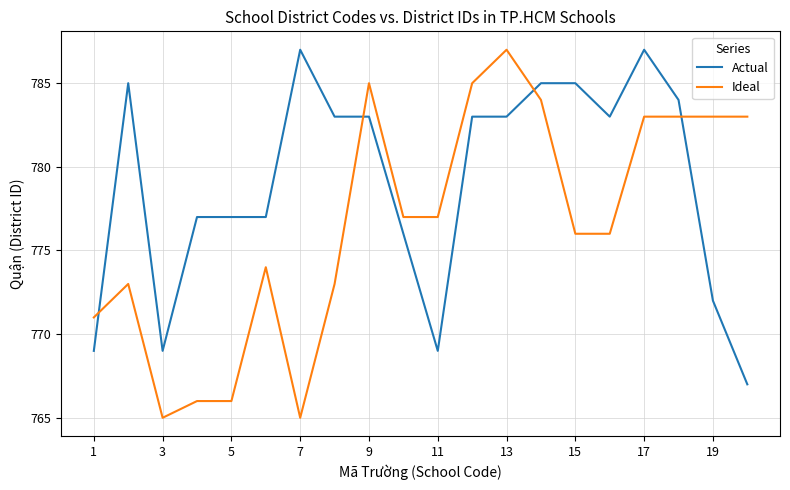

True or false: Actual and Ideal cross at least once.

True